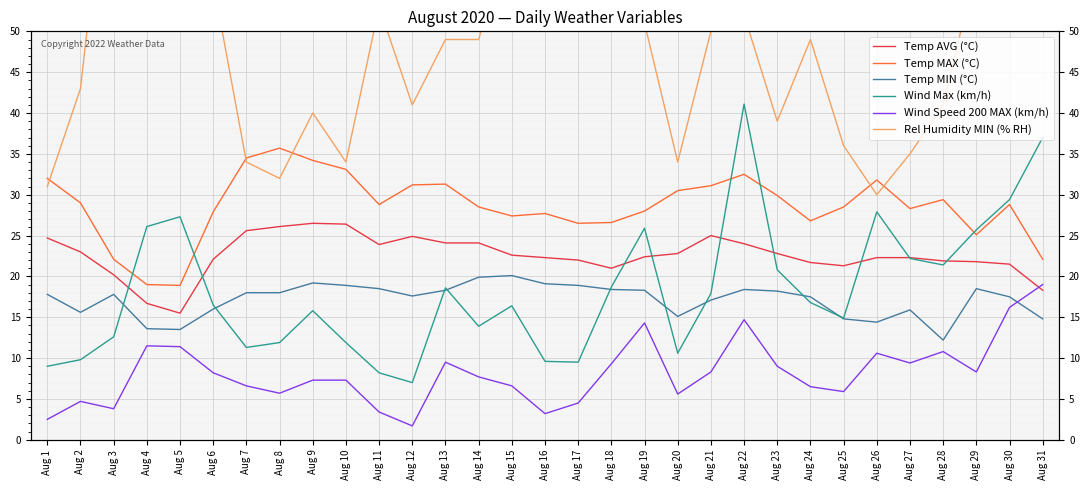

What is the difference between the second highest and minimum values in the Rel Humidity MIN (% RH) series?

54.0